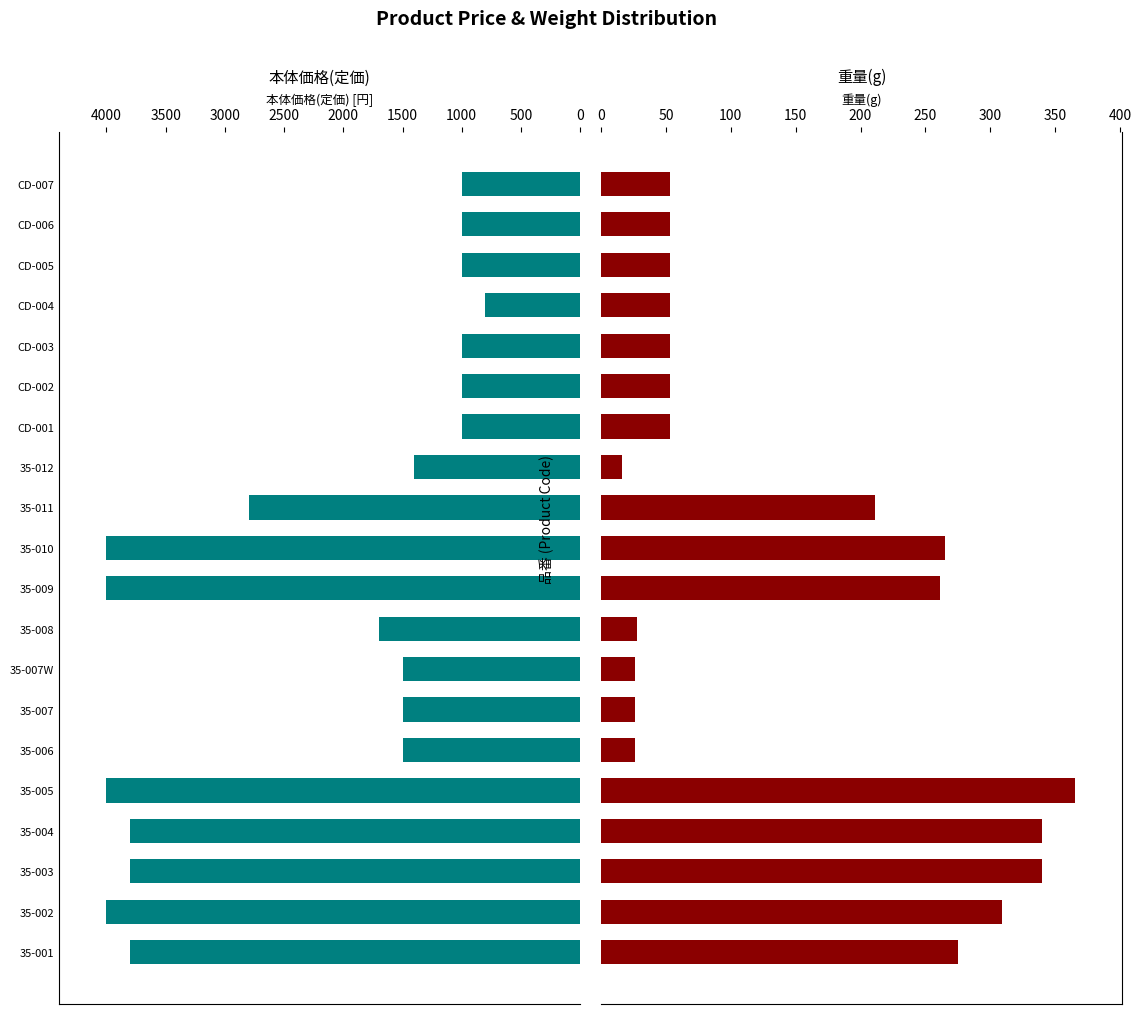

Which series has the largest total across all categories?

本体価格(定価)